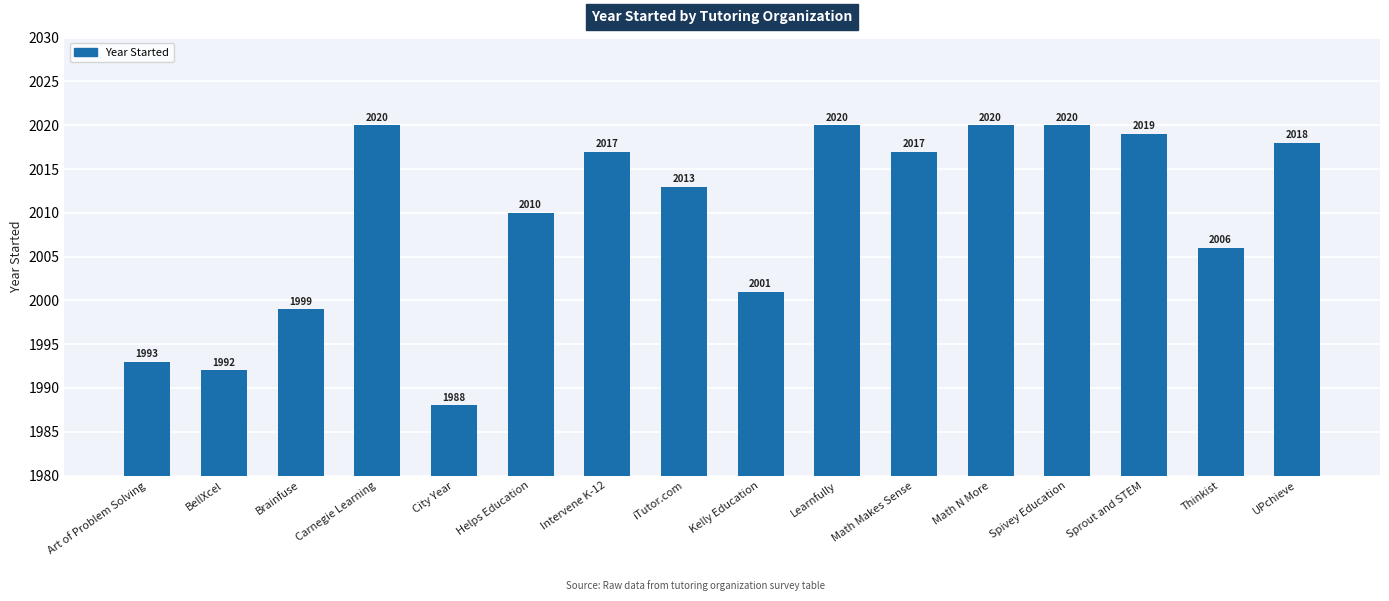

Where does the data first go above 2017?

Carnegie Learning